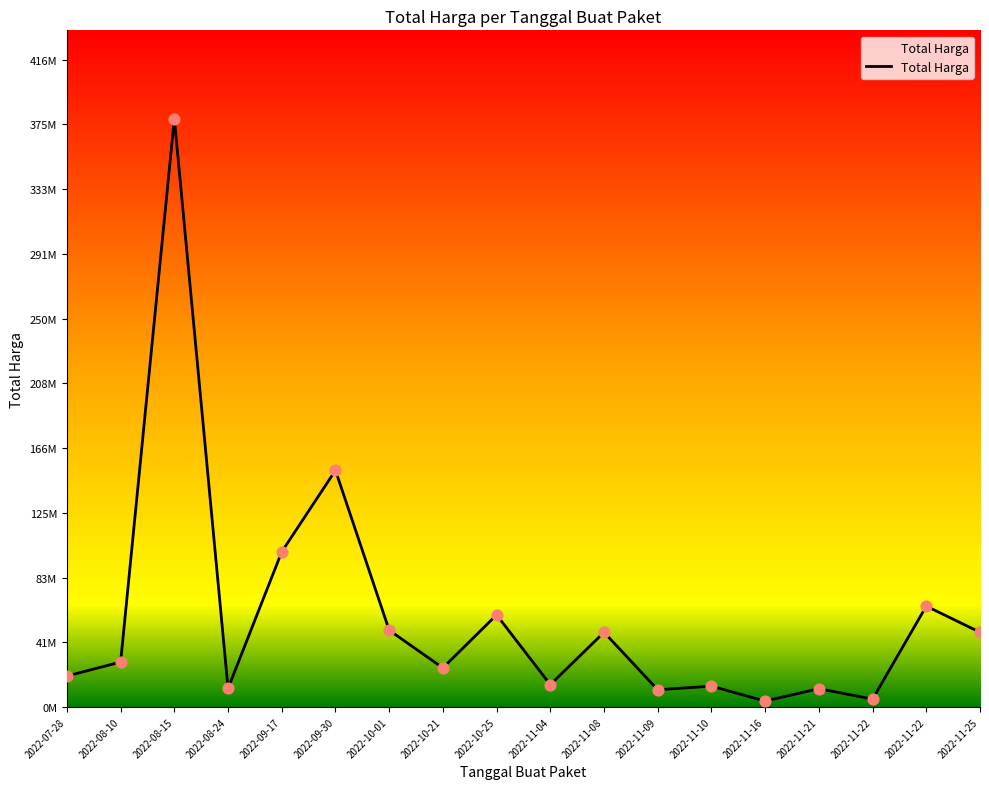

What is the change in value from 2022-08-10 to 2022-11-04?

-14600000